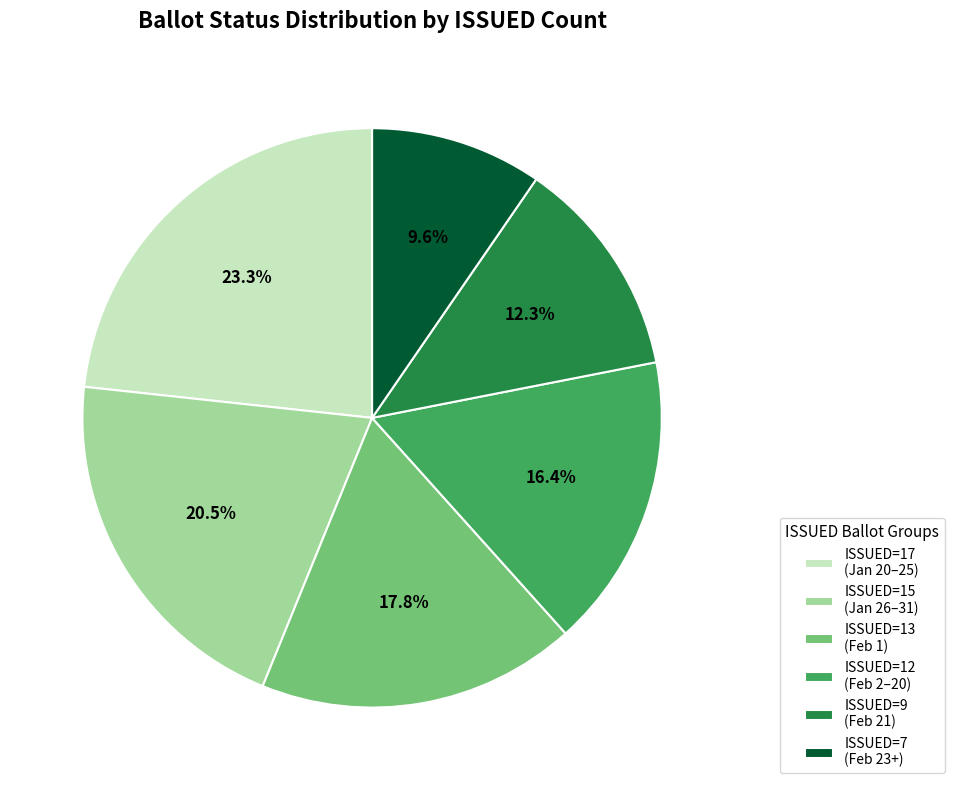

What is the largest slice in the pie chart?

ISSUED=17 (Jan 20–25)